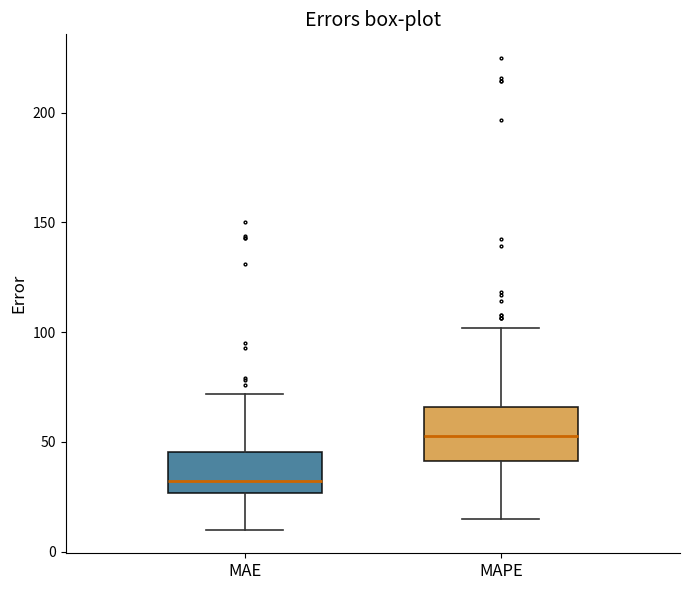

Reading left to right, read every box against the y-axis: the position of its median line, the range the box covers, and the ends of its whiskers. The values are not printed on the chart, so give them approximately, as read against the axis.

MAE: median 30, box 25 to 45, whiskers 10 to 70
MAPE: median 55, box 40 to 65, whiskers 15 to 100